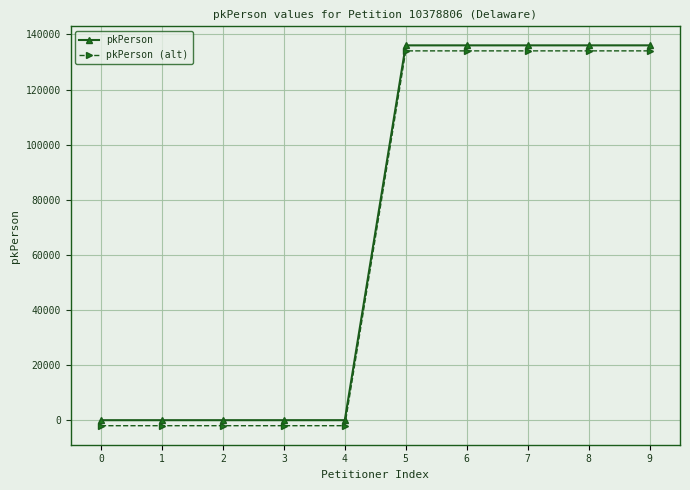

Is the value of pkPerson at 8 greater than the value of pkPerson (alt) at 2?

Yes